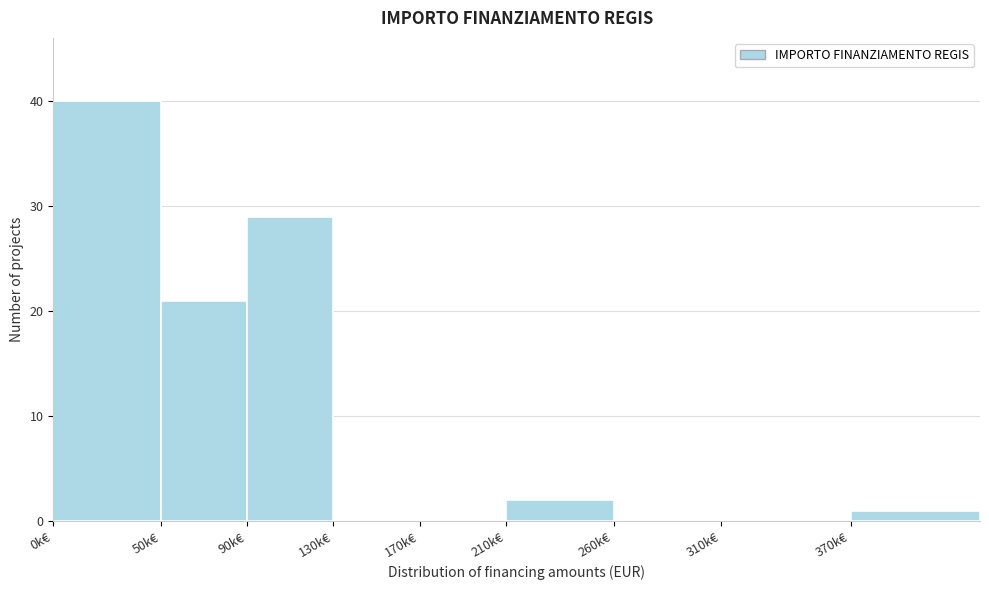

Reading left to right, what are all the values shown in this chart?

0k€=40	50k€=21	90k€=29	130k€=0	170k€=0	210k€=2	260k€=0	310k€=0	370k€=1